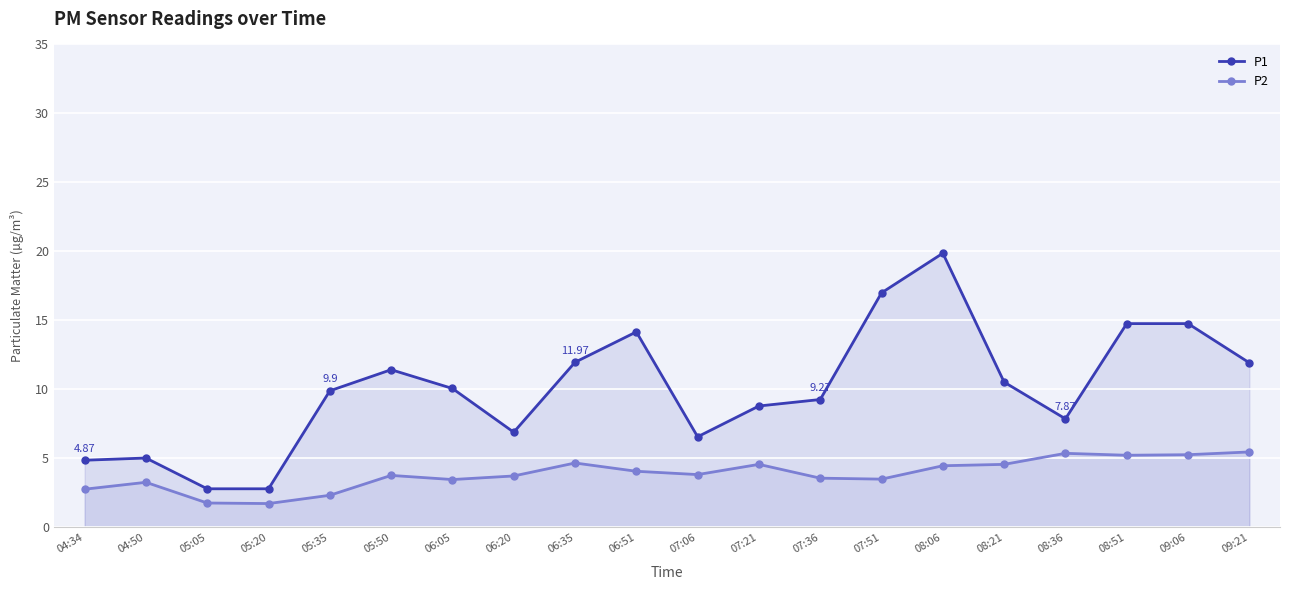

In P1, how many points are lower than both neighbors (excluding endpoints)?

3